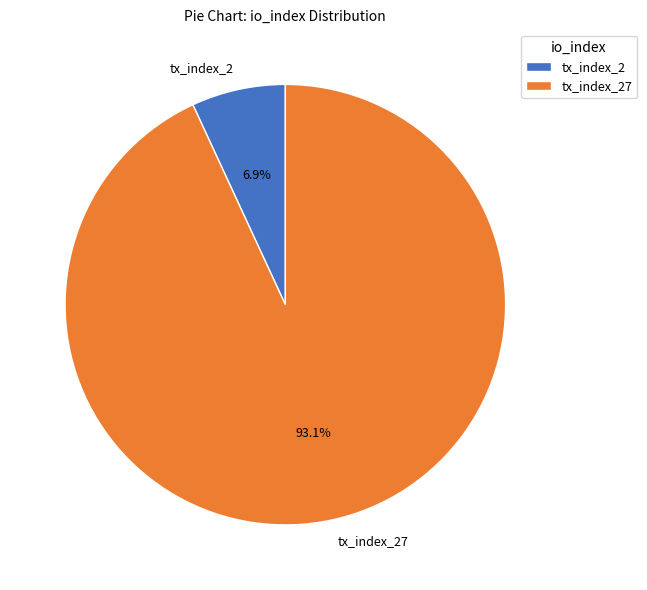

The tx_index_2 slice represents 7% of the pie. True or false?

True